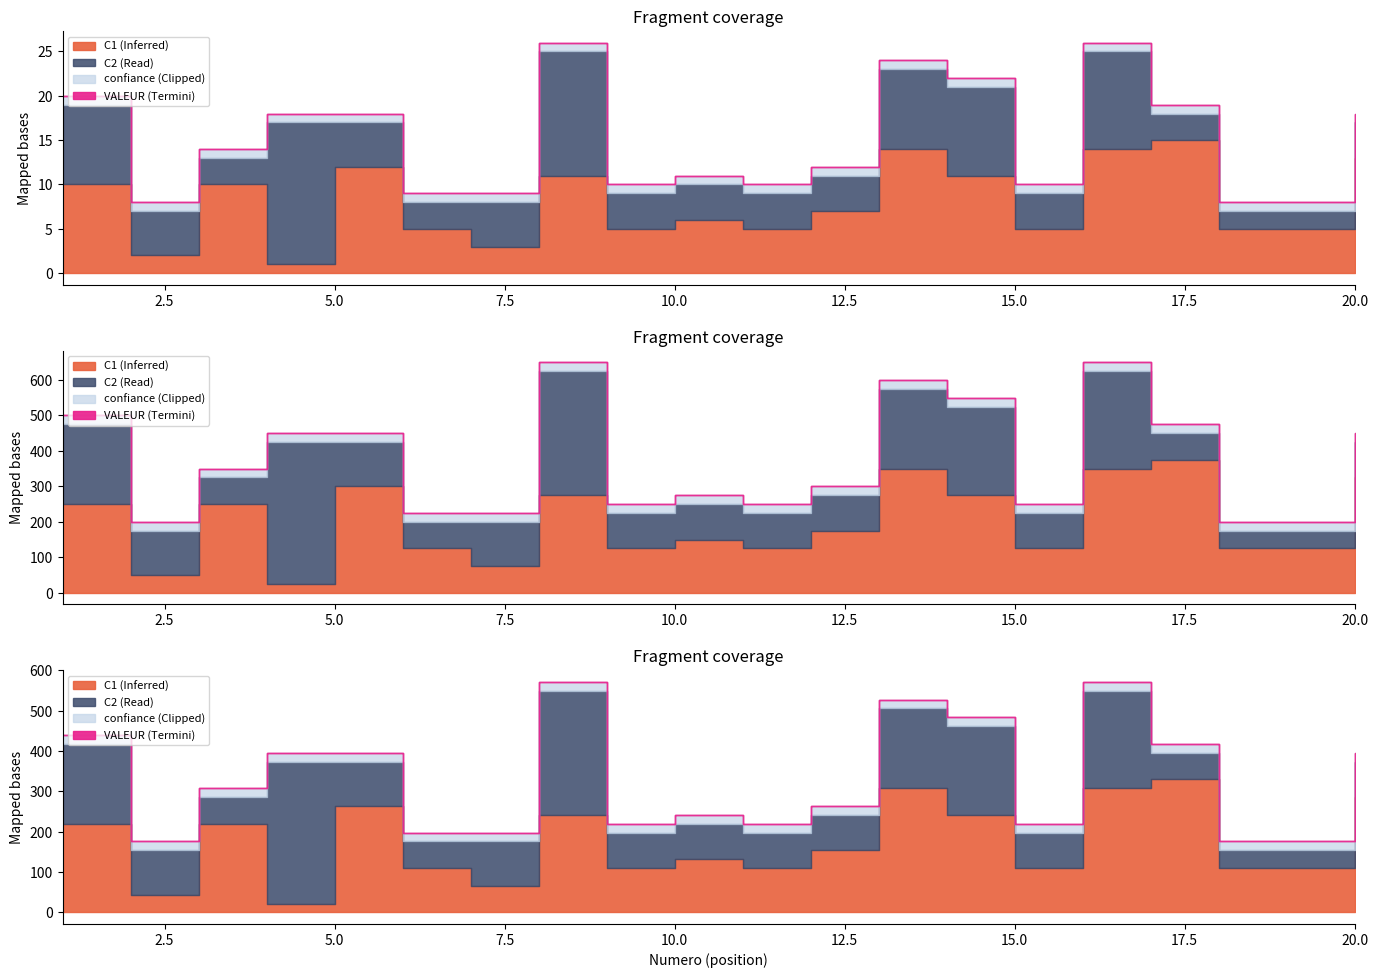

What is the average value of the C2 series?

6